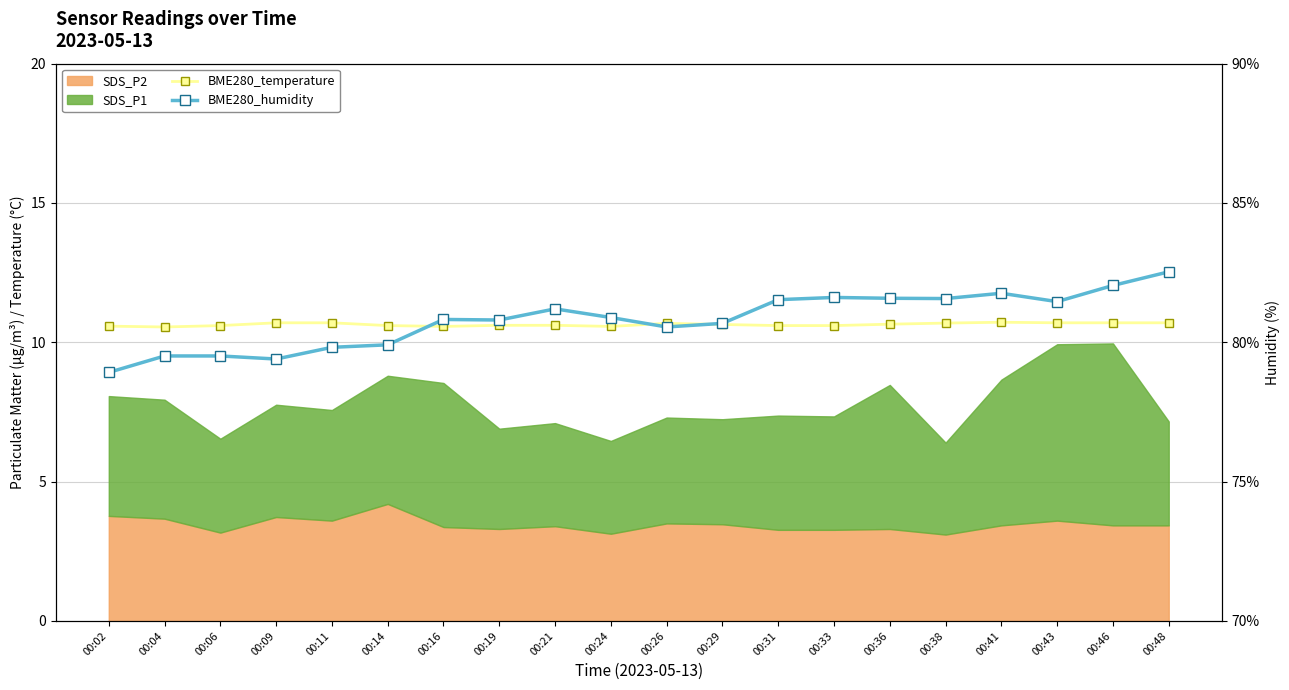

The BME280_humidity series shows 30.4 at 00:31. True or false?

False